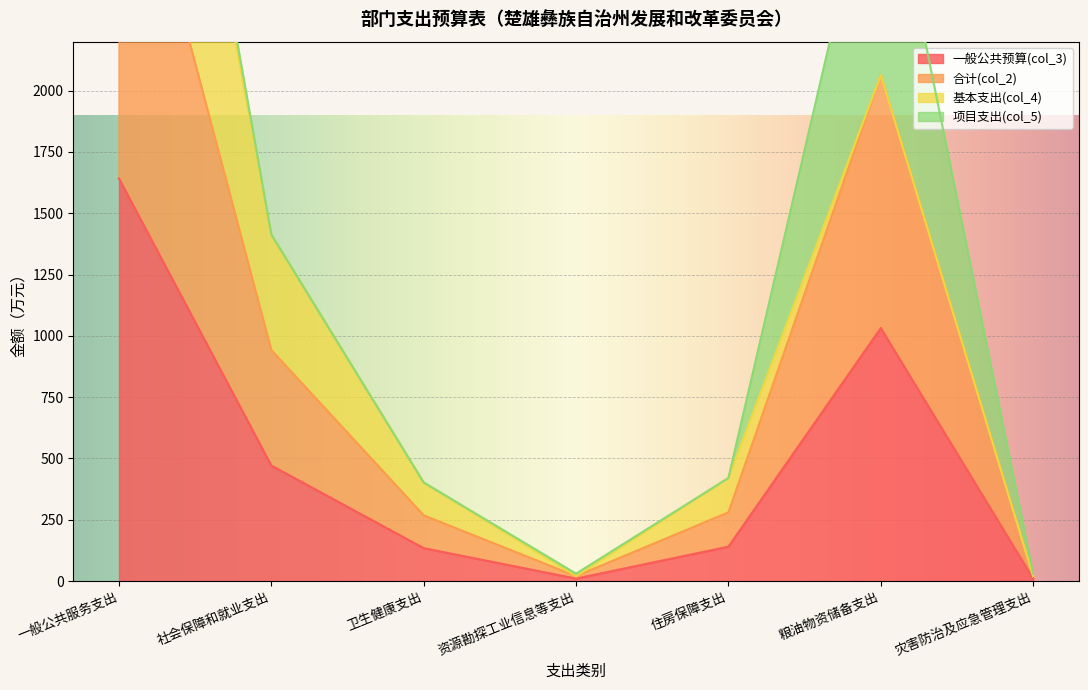

True or false: 一般公共预算(col_3) and 合计(col_2) cross at least once.

False